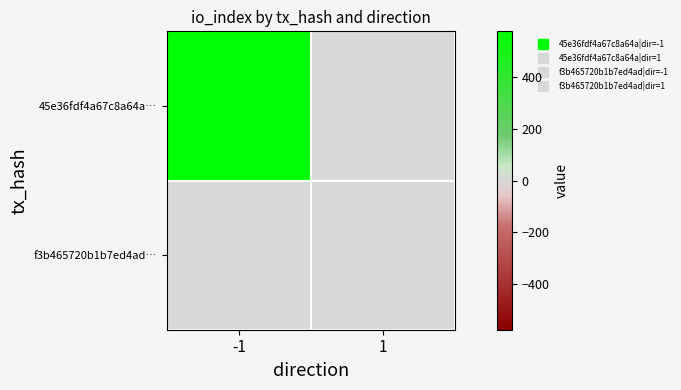

Which series has the widest spread of values?

45e36fdf4a67c8a64a…